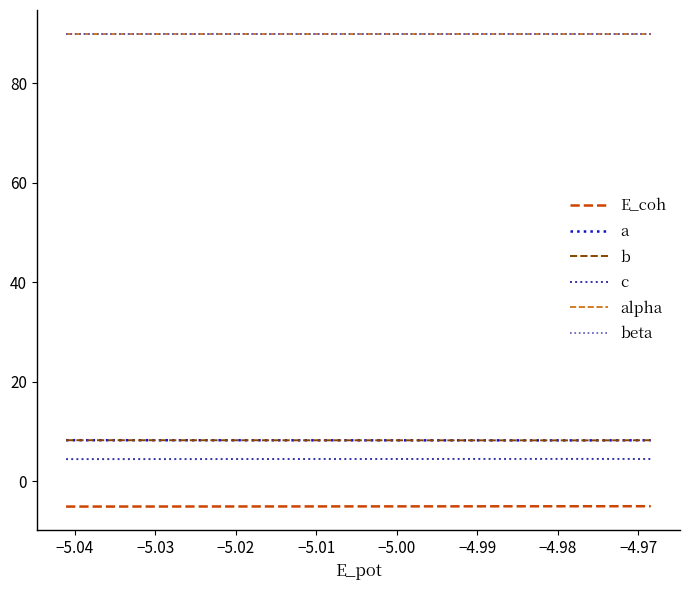

What are all the series names shown in the legend?

E_coh, a, b, c, alpha, beta